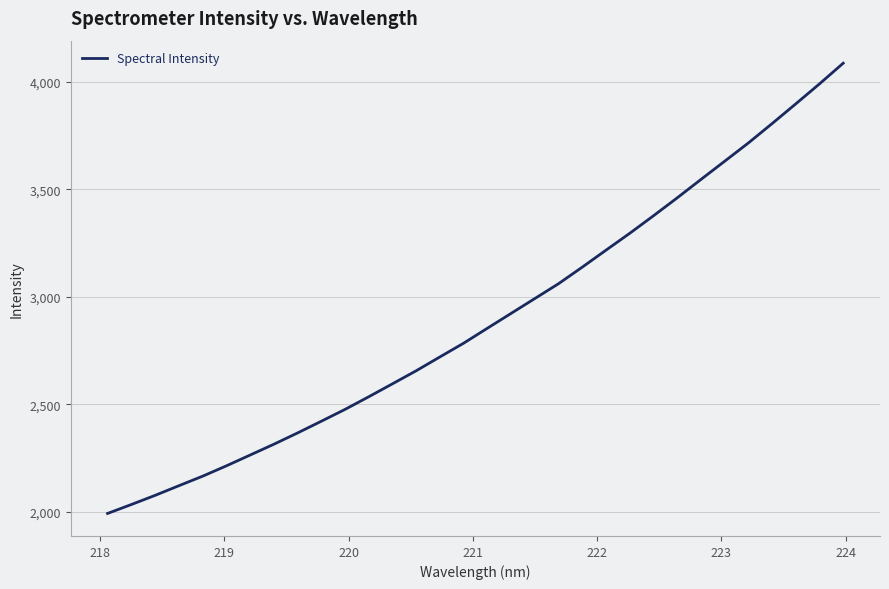

What is the average value?

2898.5